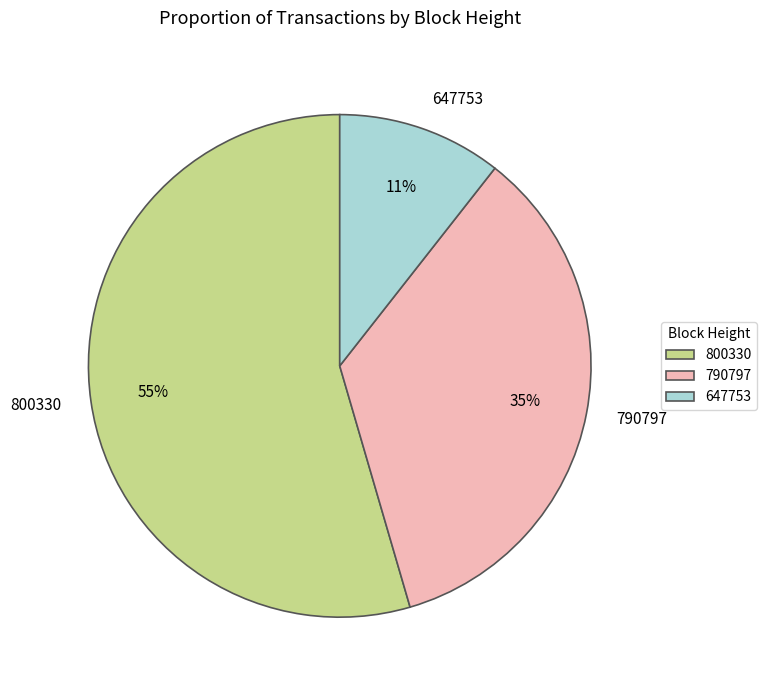

To the nearest percent, what is the difference between the largest and smallest slice percentages?

44%